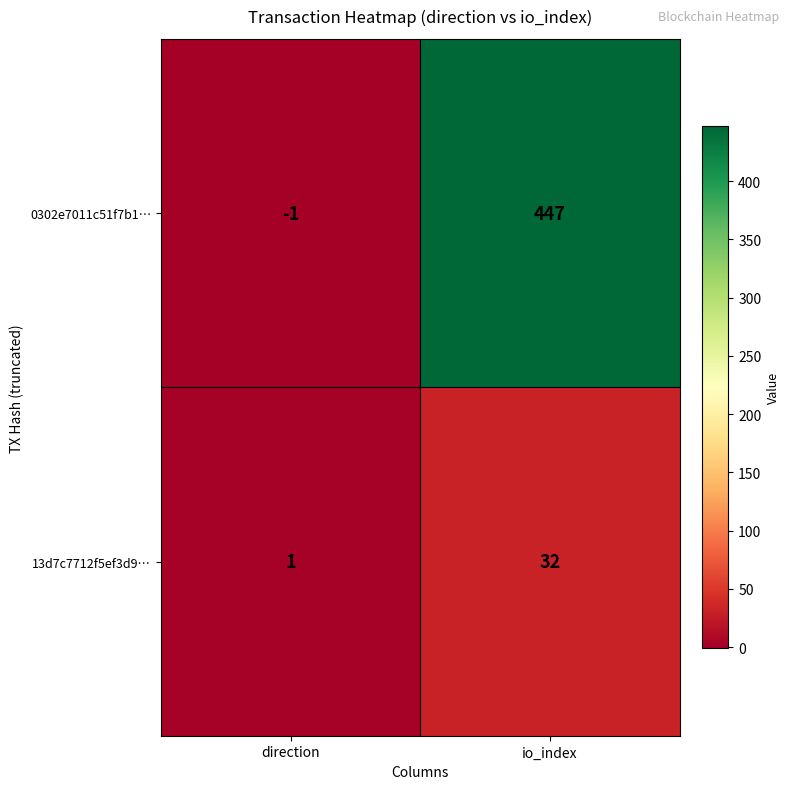

Is it true that 0302e7011c51f7b1… equals -1 at direction?

True